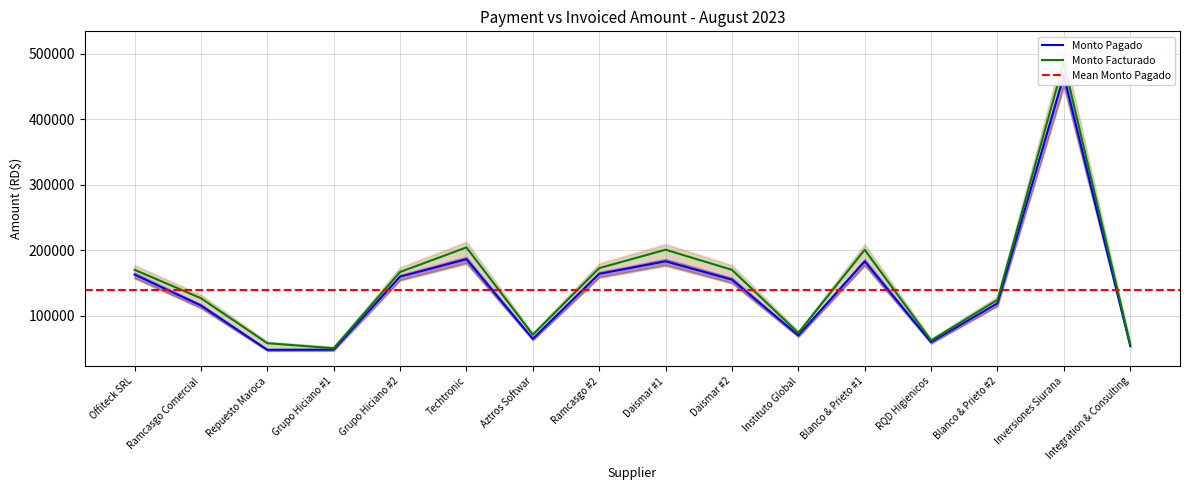

Which label corresponds to the smallest value in the chart?

Repuesto Maroca